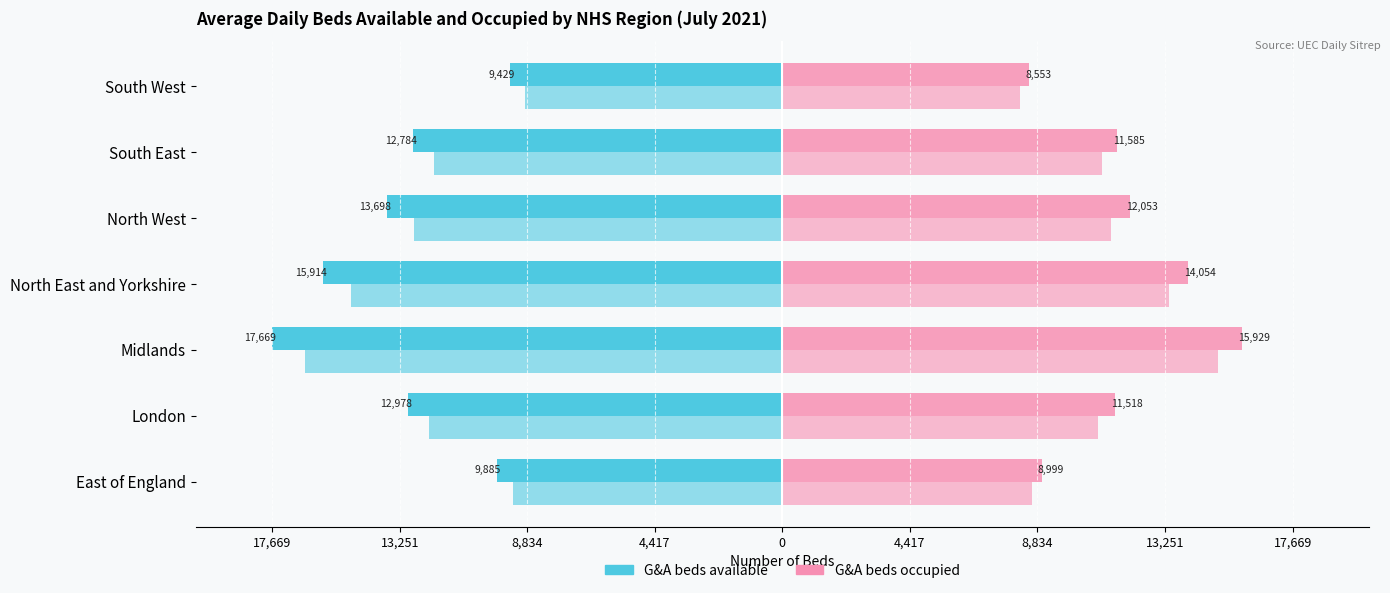

Reading left to right, list all the values displayed in this chart.

G&A beds available: 17,669=-9885	13,251=-12978	8,834=-17669	4,417=-15914	0=-13698	4,417=-12784	8,834=-9429
G&A beds occupied: 17,669=8999	13,251=11518	8,834=15929	4,417=14054	0=12053	4,417=11585	8,834=8553
Adult G&A beds available: 17,669=-9331	13,251=-12224	8,834=-16527	4,417=-14936	0=-12751	4,417=-12068	8,834=-8917
Adult G&A beds occupied: 17,669=8639	13,251=10937	8,834=15092	4,417=13381	0=11373	4,417=11081	8,834=8219